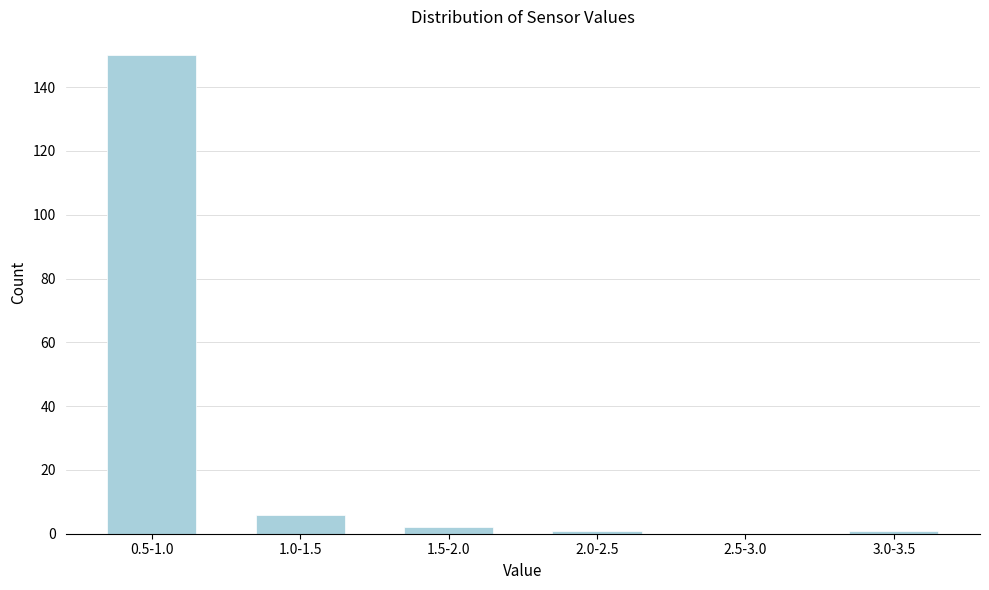

Where is the data nearest to the value 75?

1.0-1.5